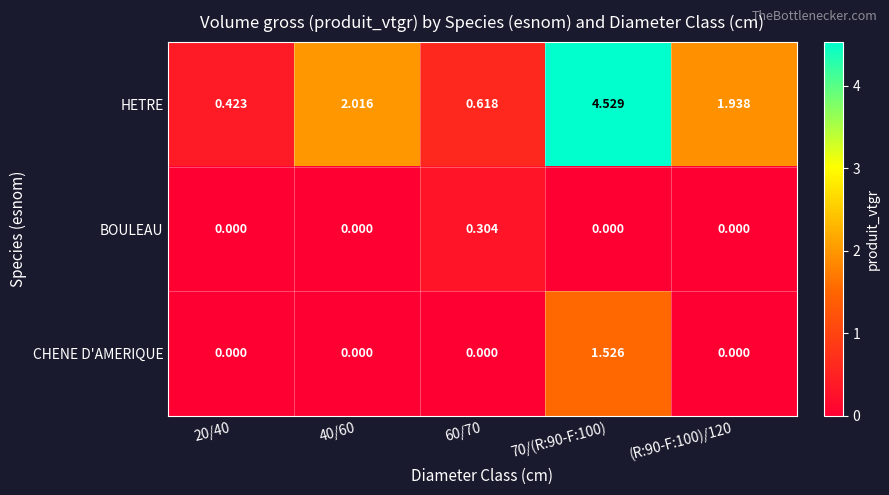

Between 40/60 and 60/70, which series saw the biggest shift?

HETRE